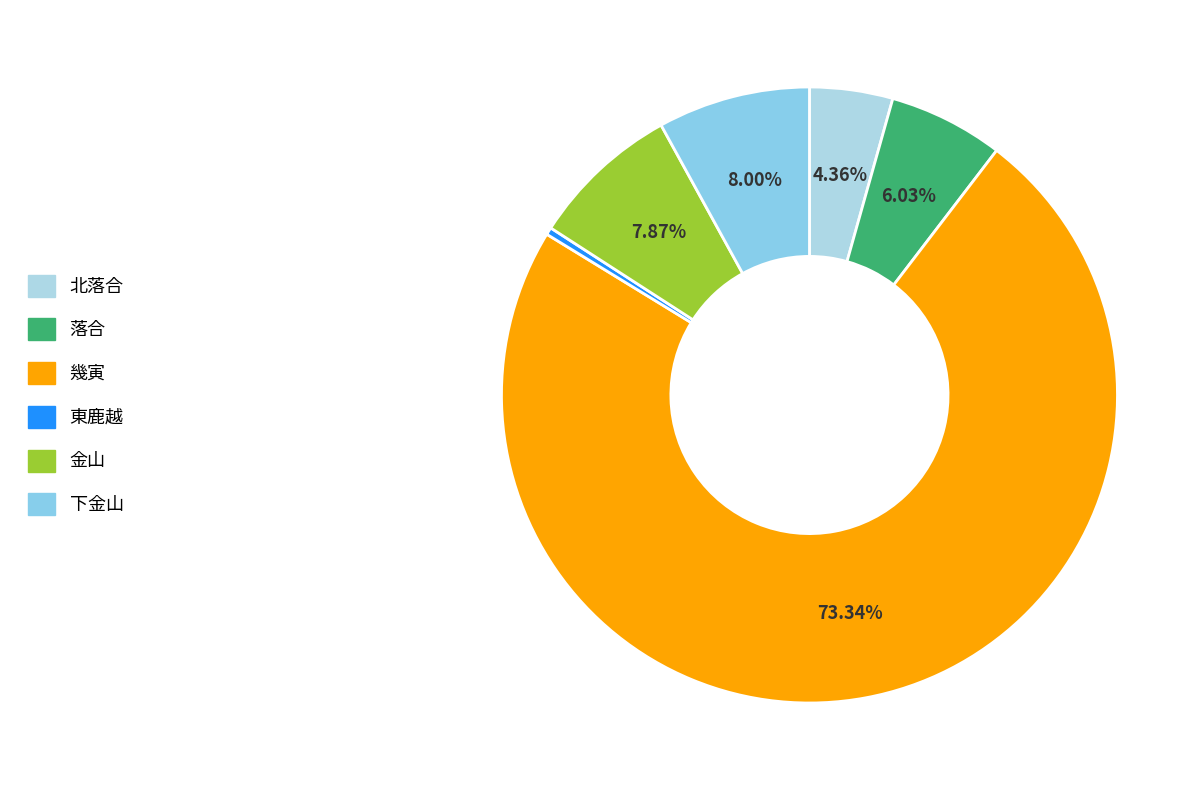

Is there a majority slice in this chart?

Yes